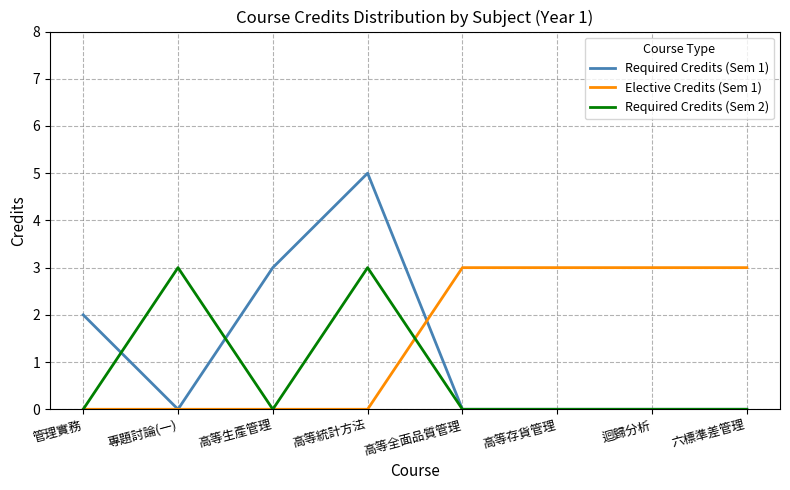

How many Required Credits (Sem 1) values are between 0 and 3?

7